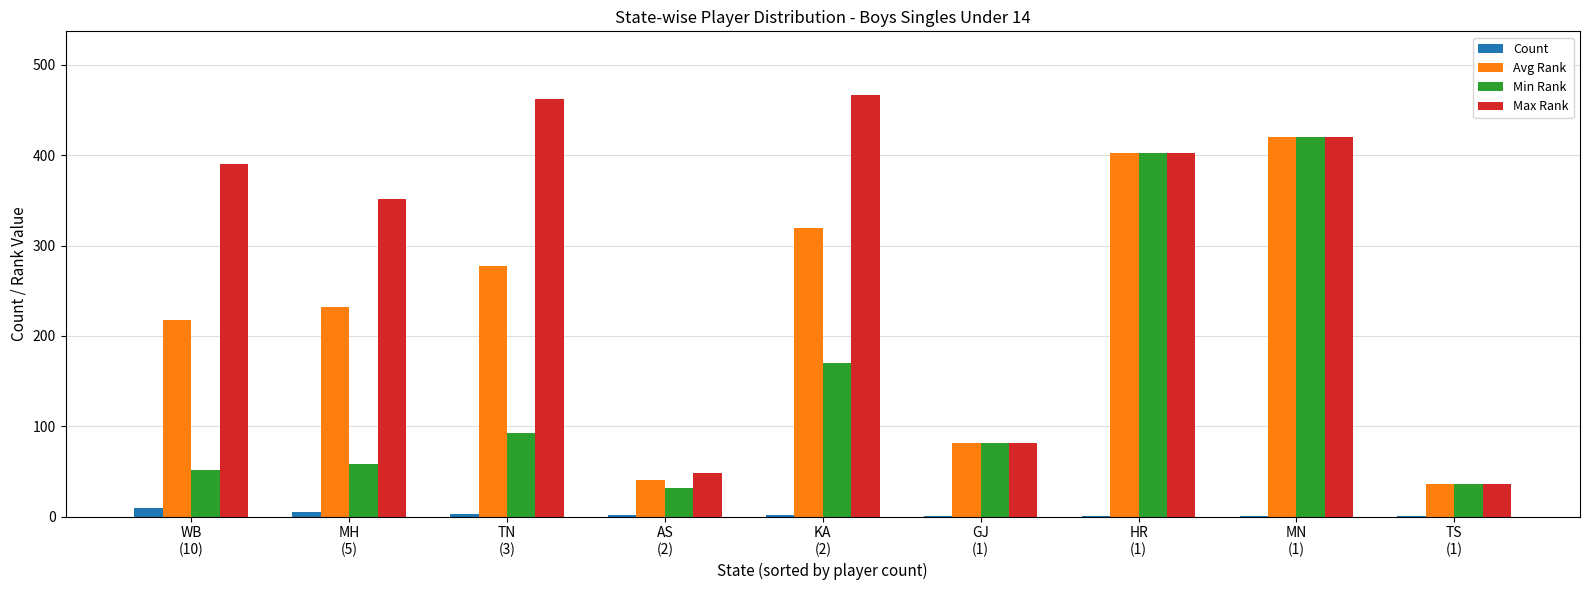

Are the bars grouped side by side (vs. stacked)?

Yes